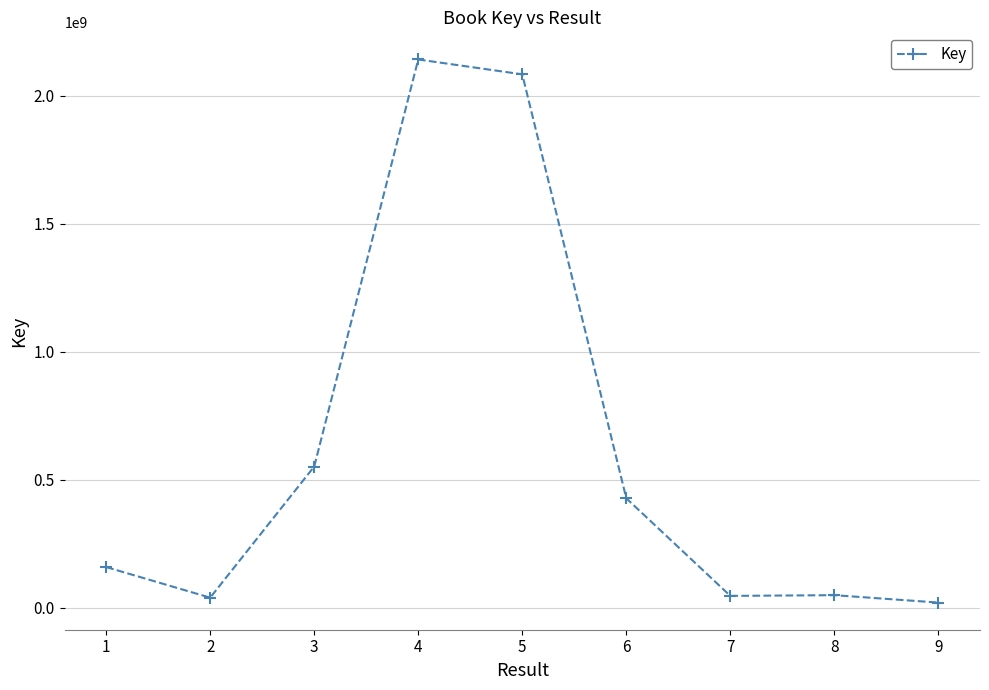

What is the minimum value shown in the chart?

20863229